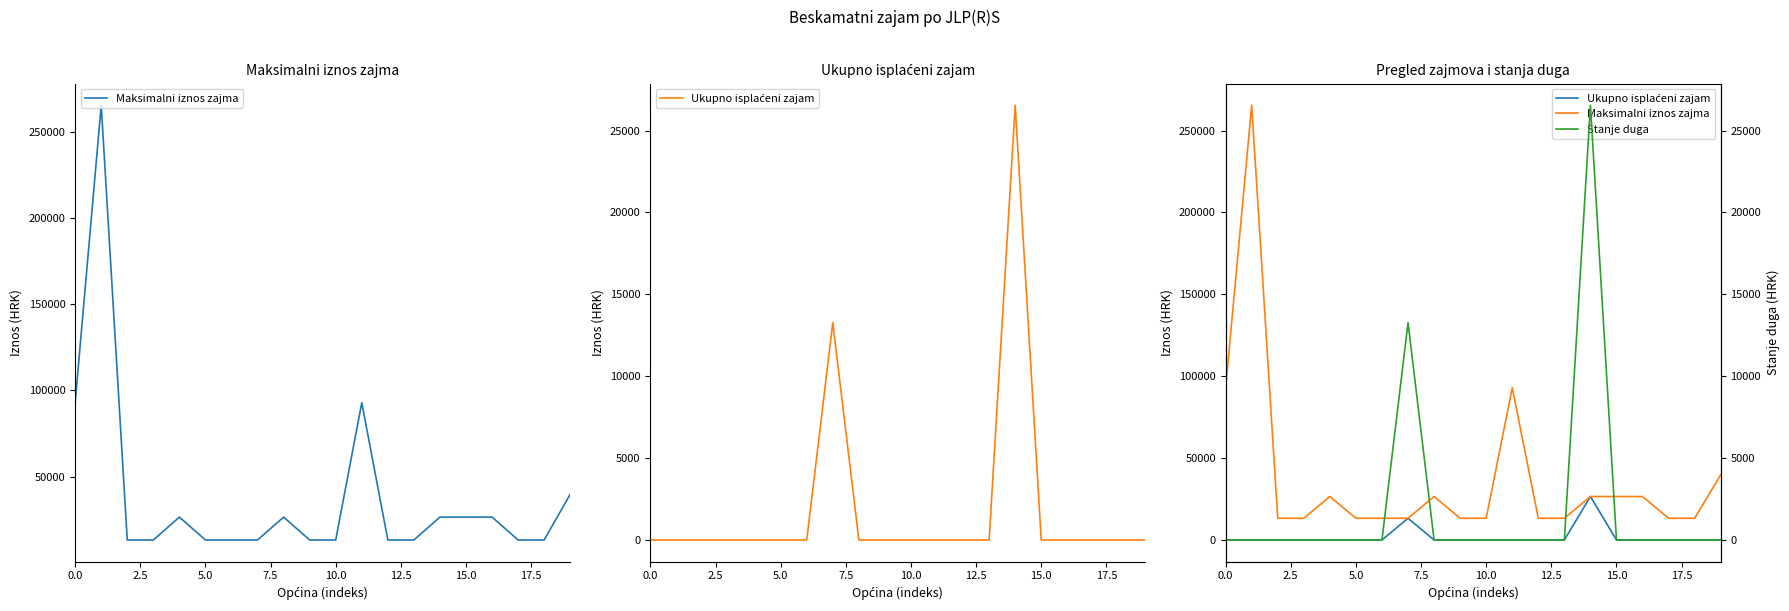

How many lines are shown in the chart?

3